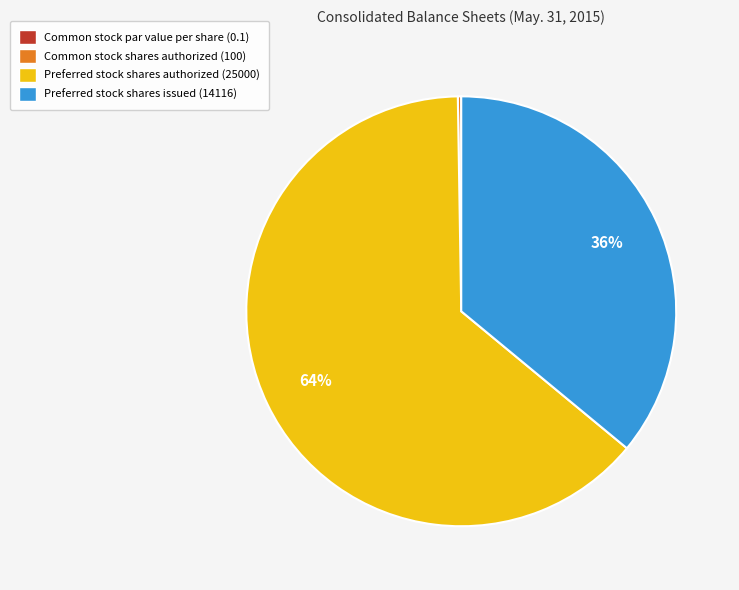

To the nearest percent, what portion does Preferred stock shares issued (14116) represent?

36%